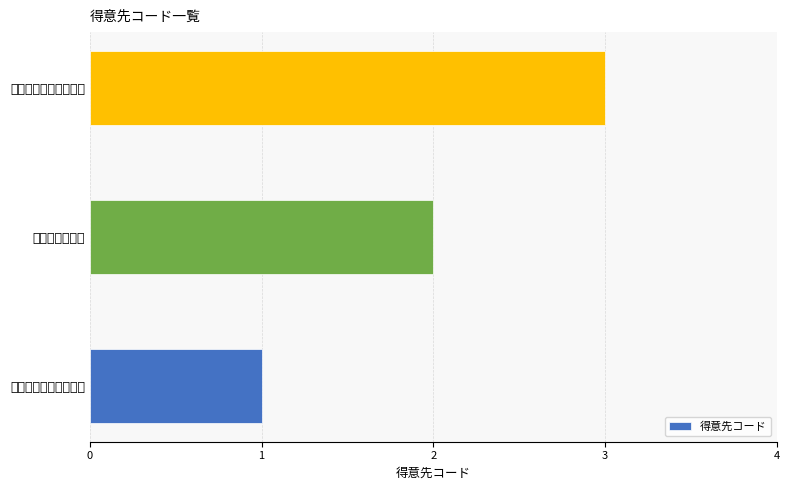

Does the chart contain stacked bars?

No